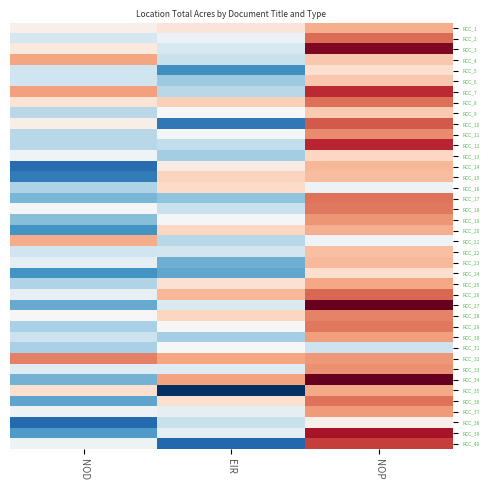

At NOD, list the series in order from smallest to largest.

RCC_38, RCC_14, RCC_15, RCC_24, RCC_20, RCC_39, RCC_36, RCC_27, RCC_34, RCC_17, RCC_19, RCC_31, RCC_29, RCC_16, RCC_25, RCC_9, RCC_12, RCC_11, RCC_30, RCC_5, RCC_6, RCC_22, RCC_2, RCC_33, RCC_23, RCC_26, RCC_40, RCC_37, RCC_13, RCC_18, RCC_28, RCC_1, RCC_10, RCC_3, RCC_8, RCC_35, RCC_21, RCC_4, RCC_7, RCC_32